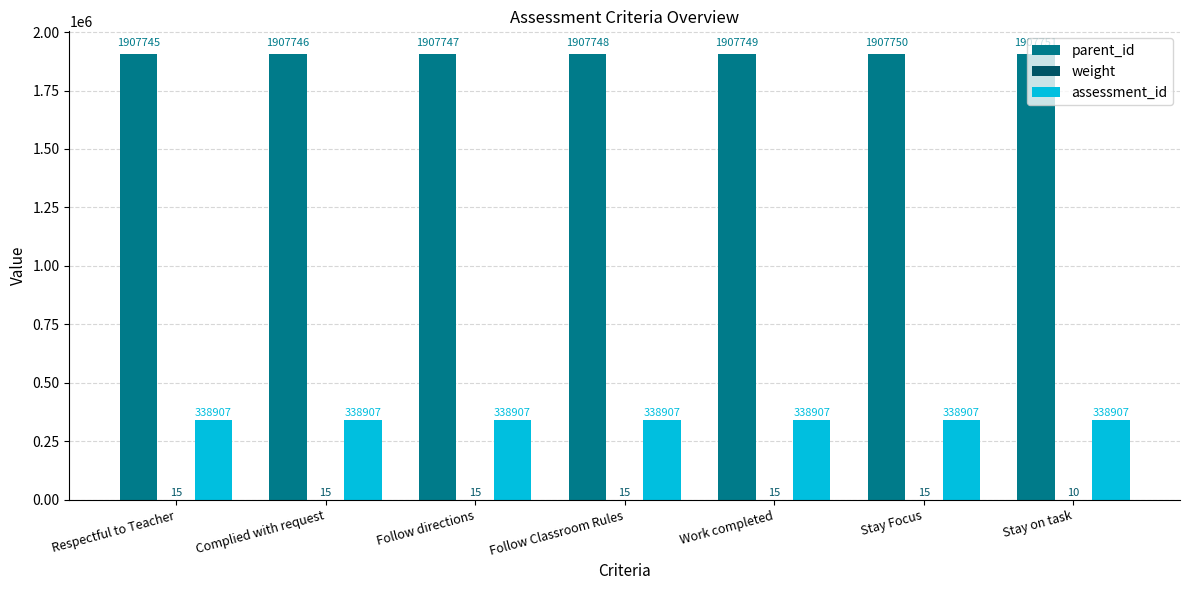

How many groups of bars are there?

7